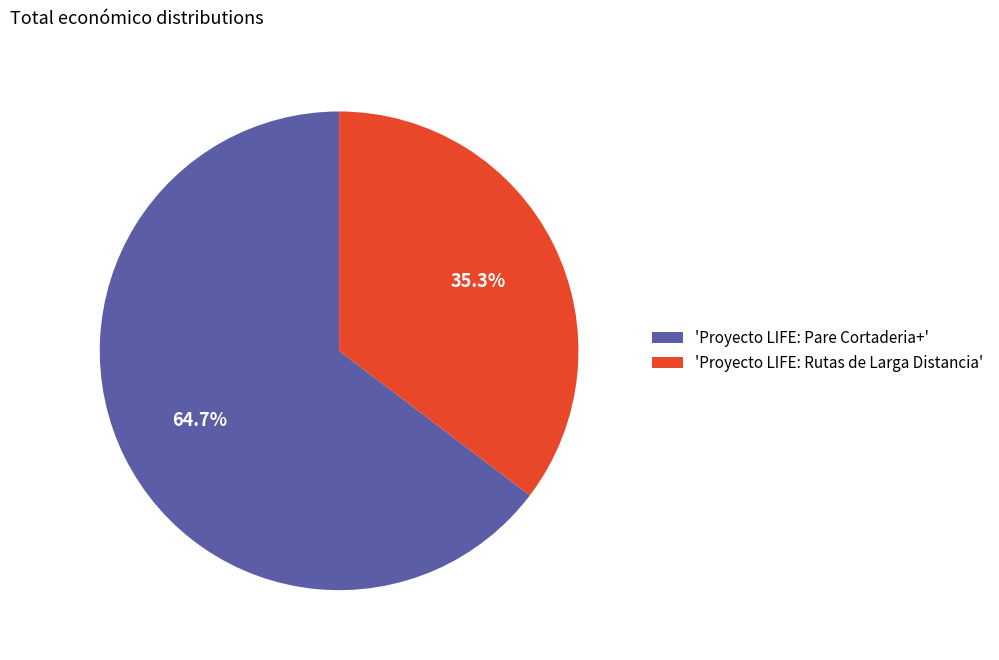

Rank the categories by value from lowest to highest.

'Proyecto LIFE: Rutas de Larga Distancia', 'Proyecto LIFE: Pare Cortaderia+'